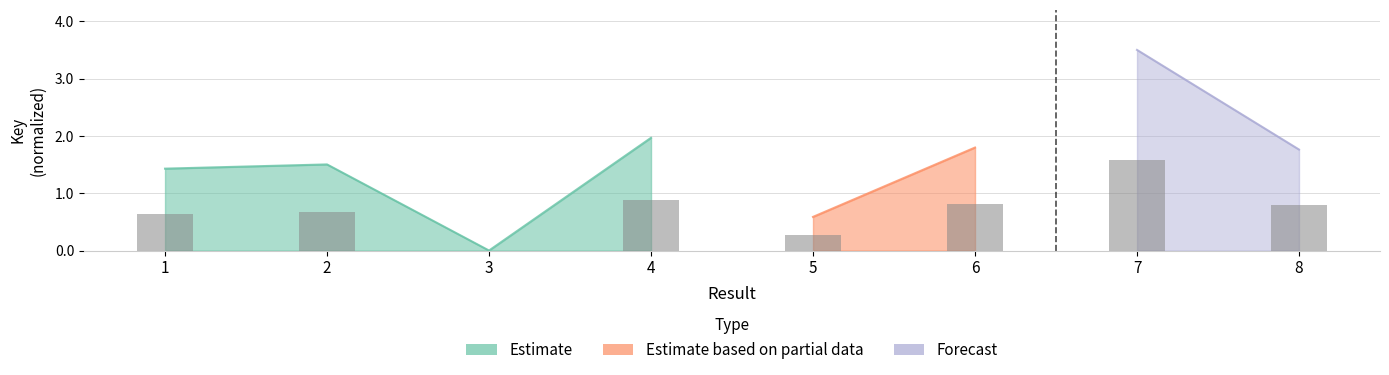

At which category does the chart reach its minimum across all series?

3